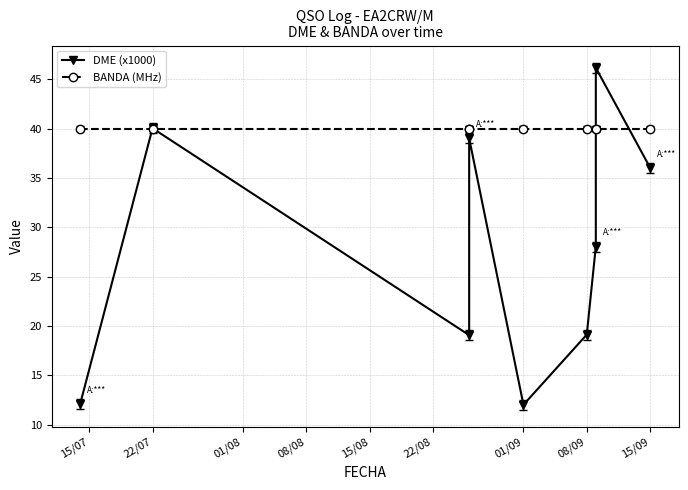

What is the sum of all BANDA (MHz) values?

360.0